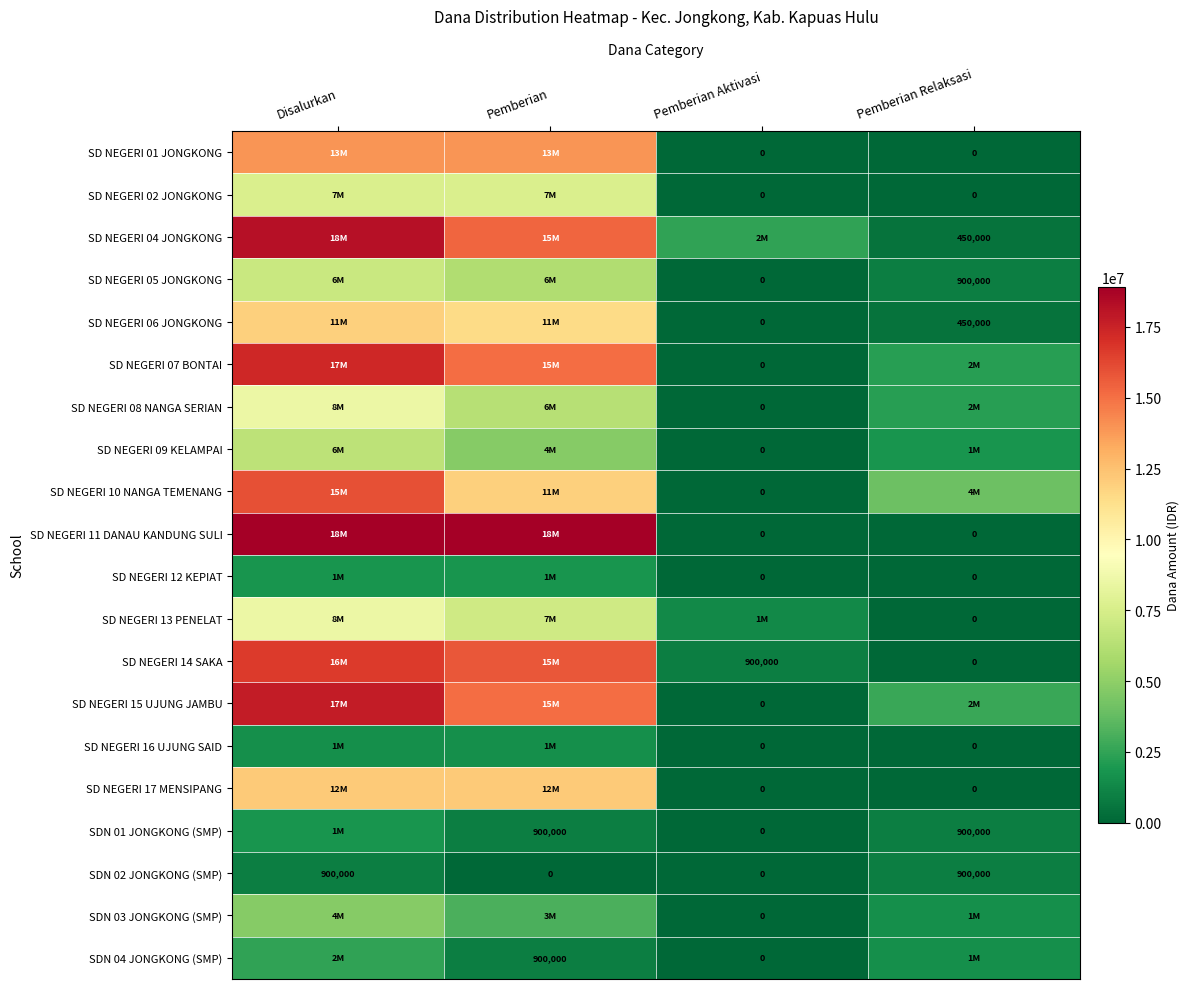

The SDN 02 JONGKONG (SMP) series shows 0 at Pemberian. True or false?

True